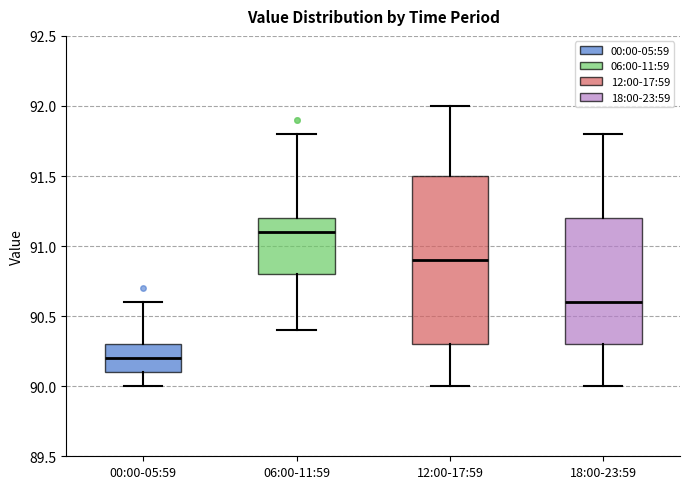

Where is the lower edge of the box for 12:00-17:59 on the y-axis? The values are not printed on the chart, so give them approximately, as read against the axis.

90.3